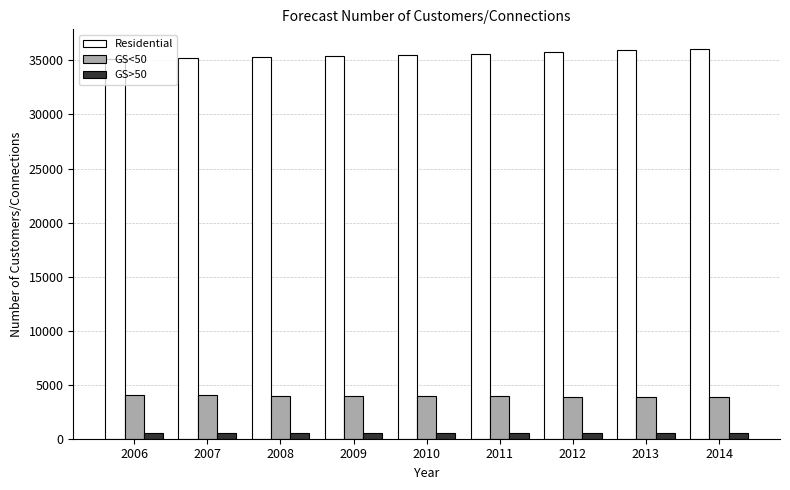

What is the maximum value for GS>50?

523